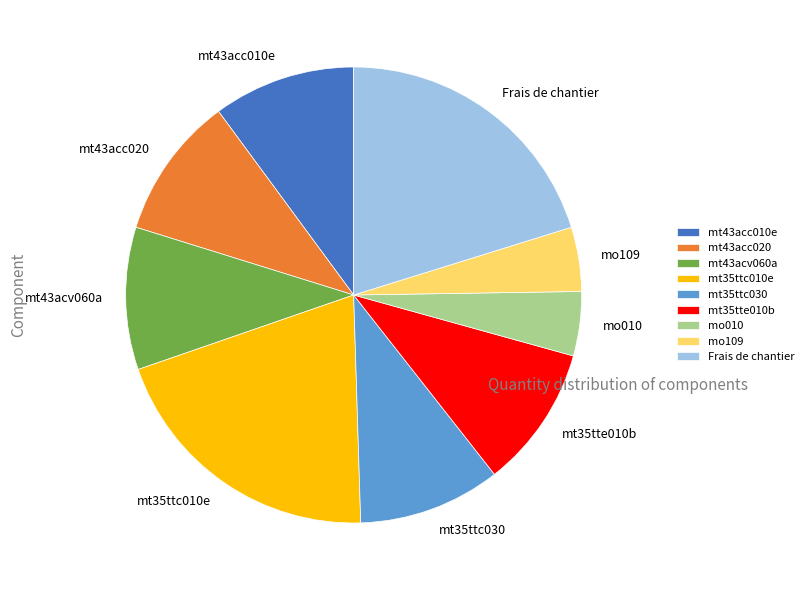

The mo010 slice represents 5% of the pie. True or false?

True